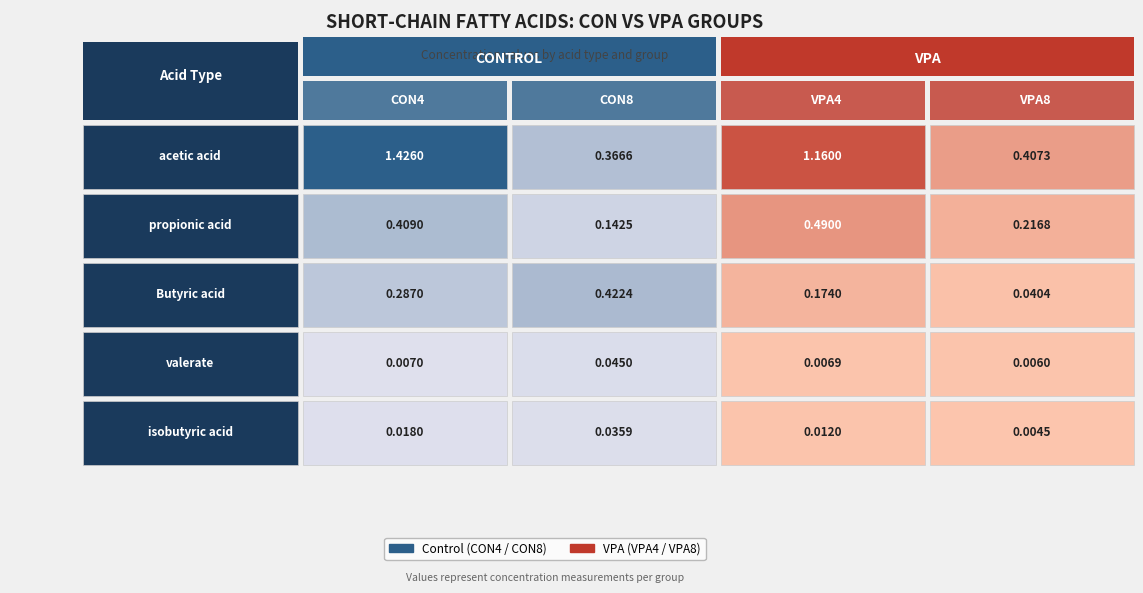

List the series in order of their peak value, highest first.

acetic acid, propionic acid, Butyric acid, valerate, isobutyric acid